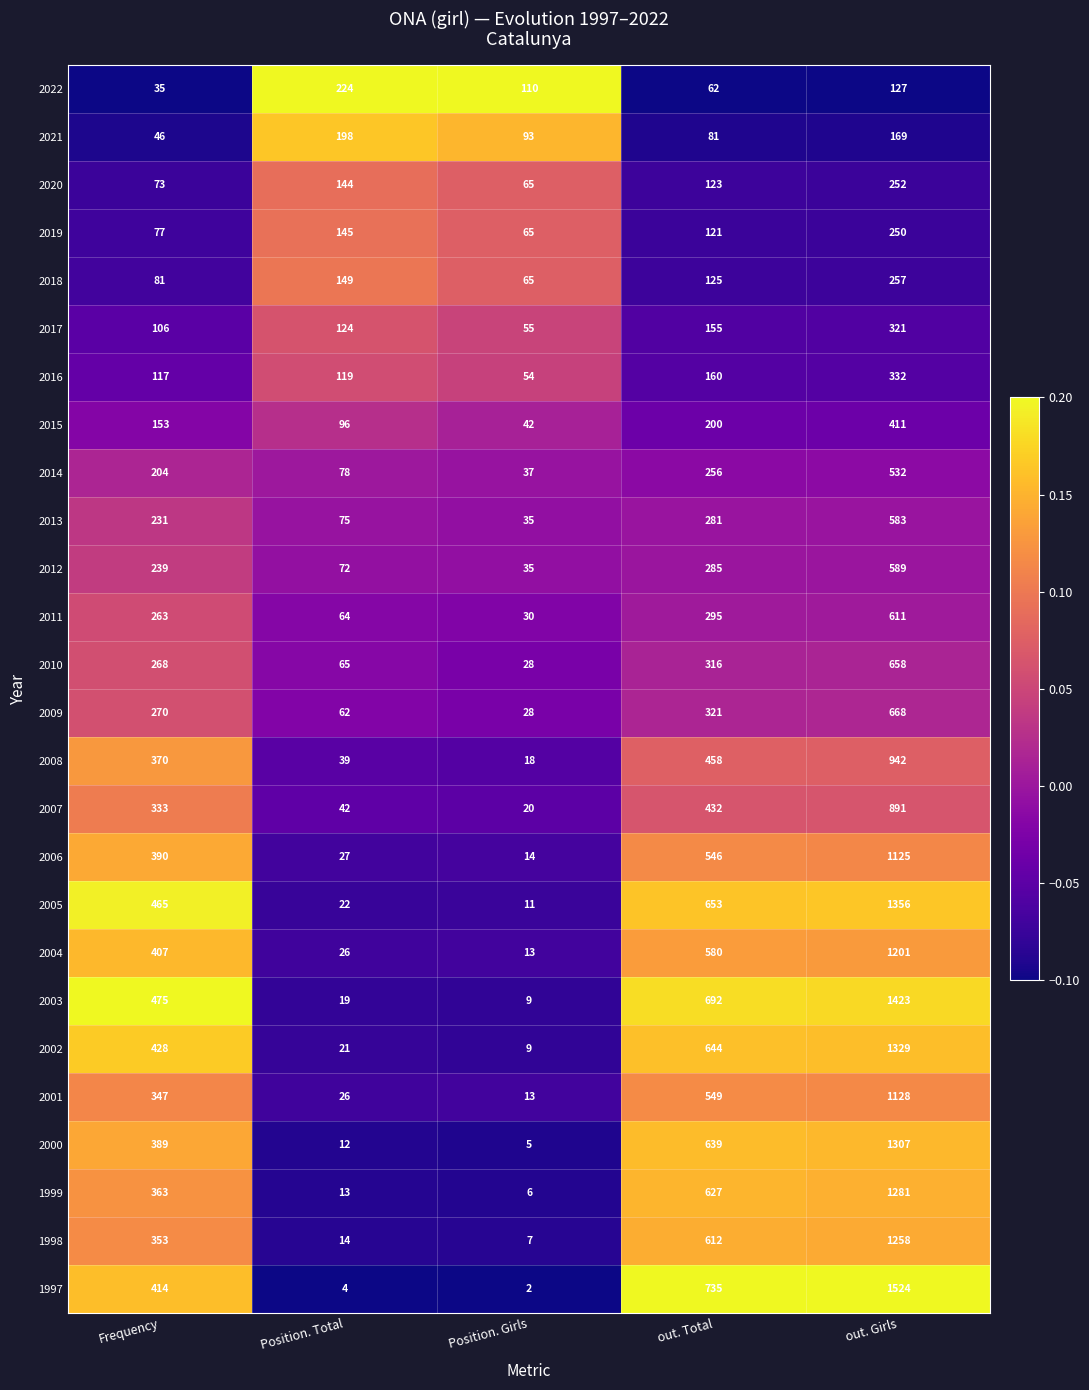

Which series has the largest total across all categories?

1997